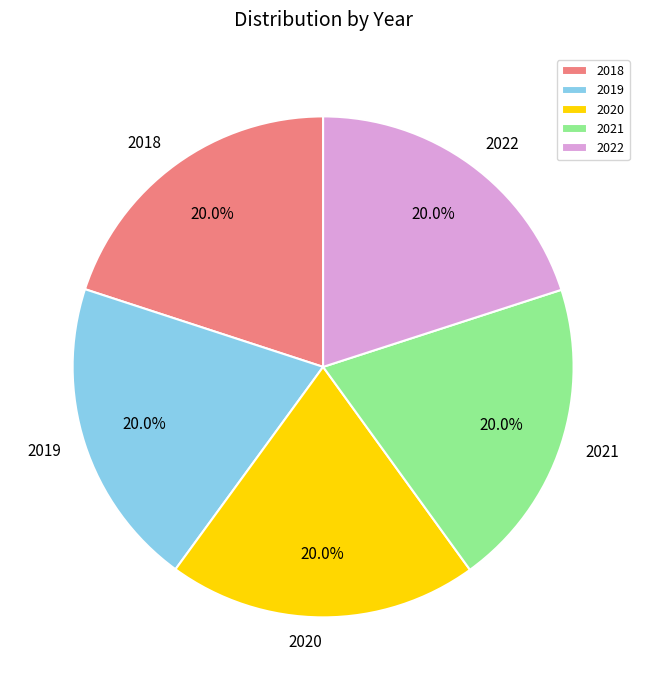

To the nearest percent, what is the difference between the 2018 and 2022 slice percentages?

0%